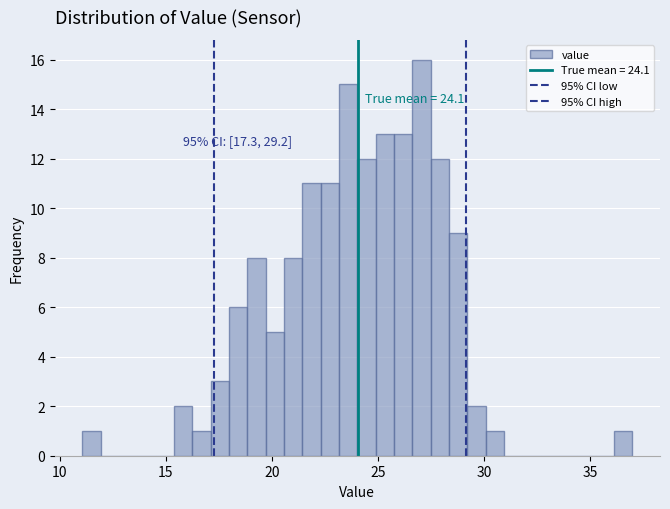

Read against the x-axis, roughly where is the centre of the tallest bar?

27.0